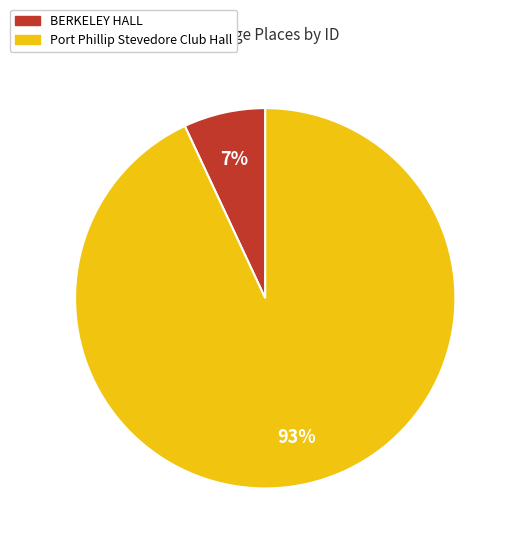

To the nearest percent, what is the difference between the largest and smallest slice percentages?

86%